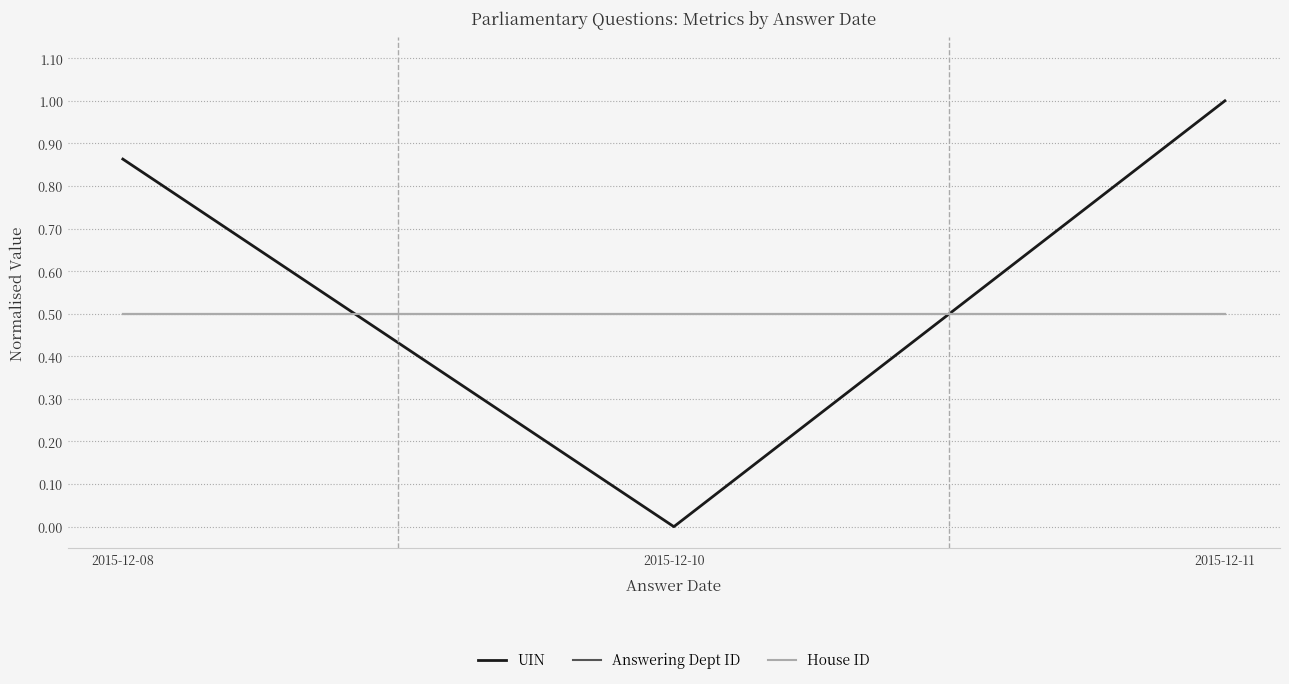

True or false: Answering Dept ID has a value of 0.3 at 2015-12-08.

False